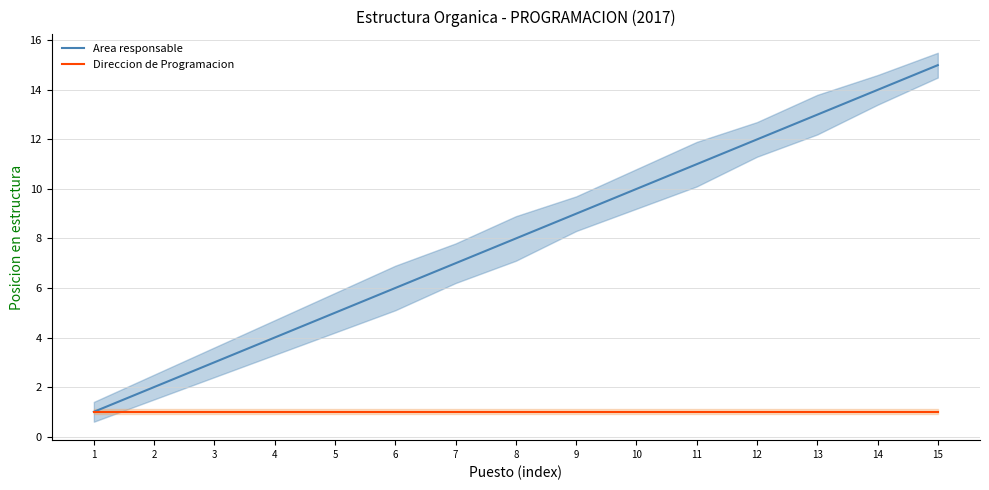

What are all the series names shown in the legend?

Area responsable, Direccion de Programacion